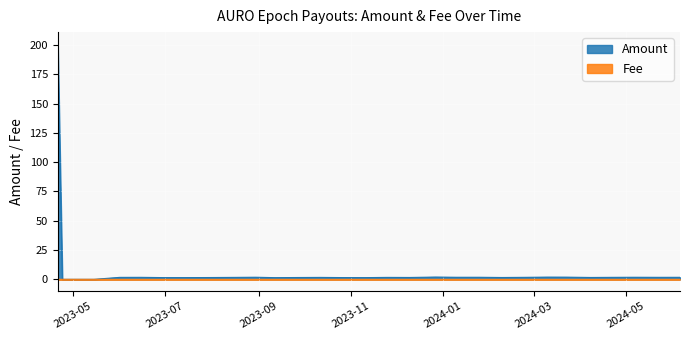

How many interior local valleys does the Fee series have?

1